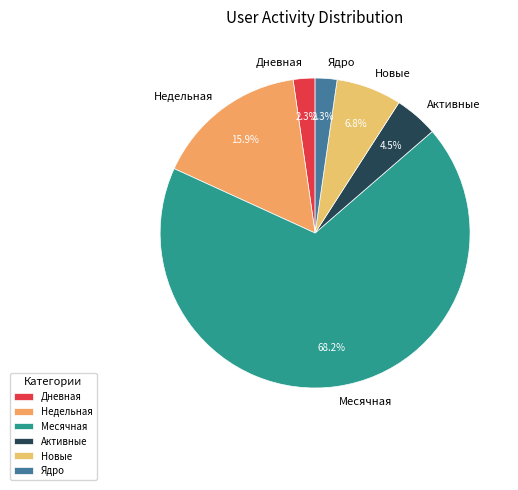

How many slices are in this pie chart?

6